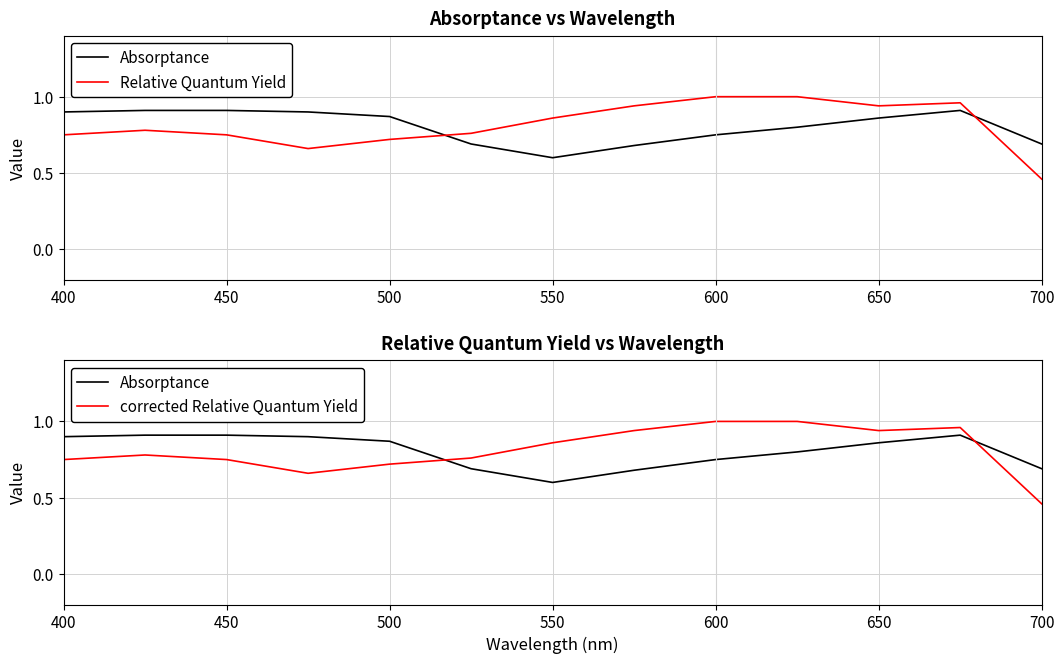

Which series has the largest range (max minus min)?

Relative Quantum Yield